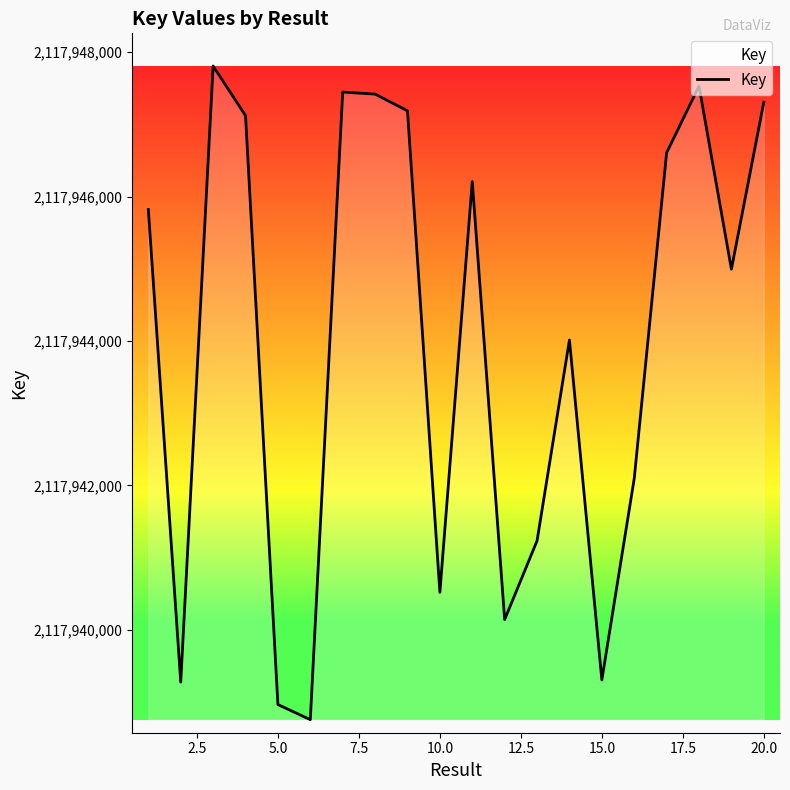

What is the smallest value displayed?

2117938757